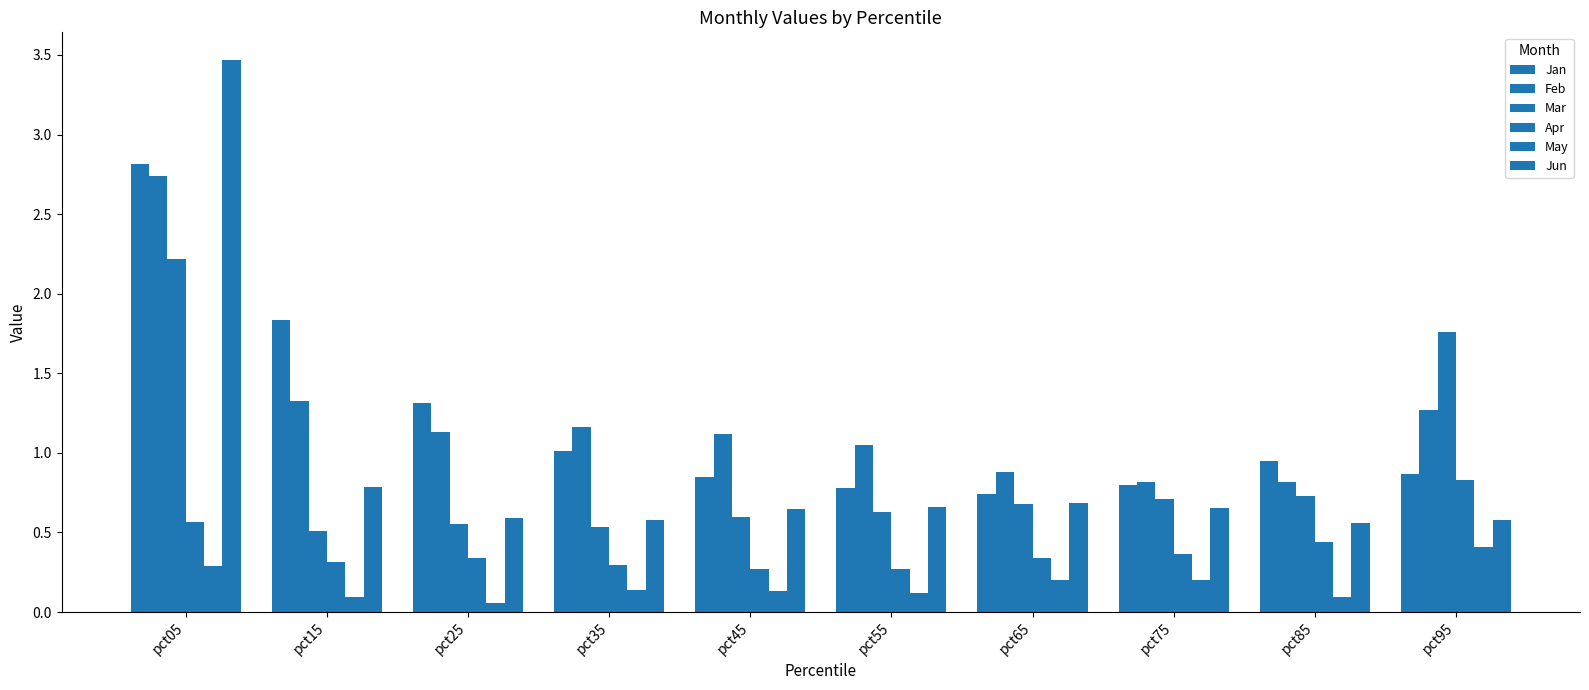

True or false: Jan has a value of 2.3 at pct25.

False